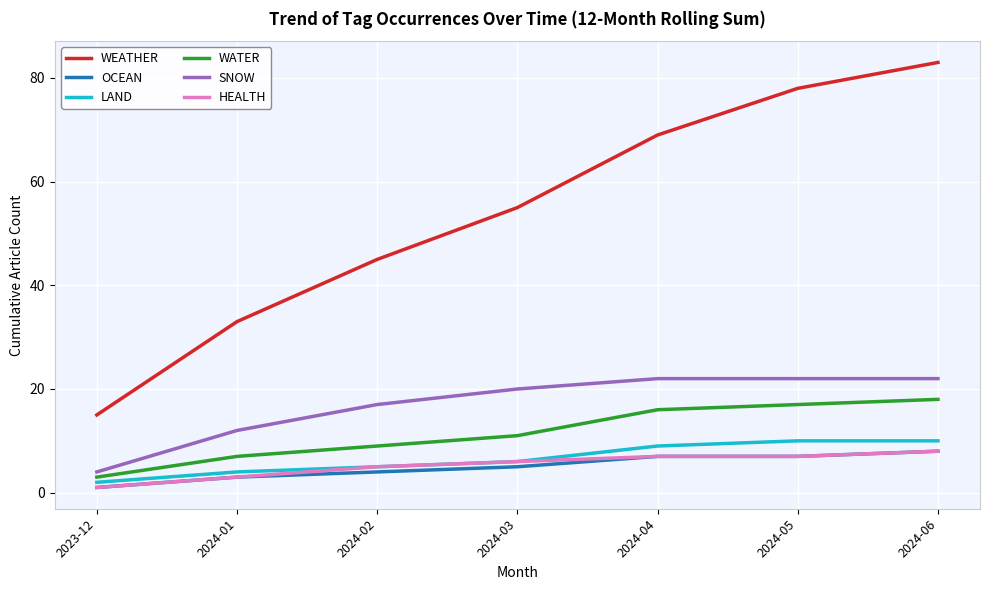

At which category does the chart reach its peak across all series?

2024-06